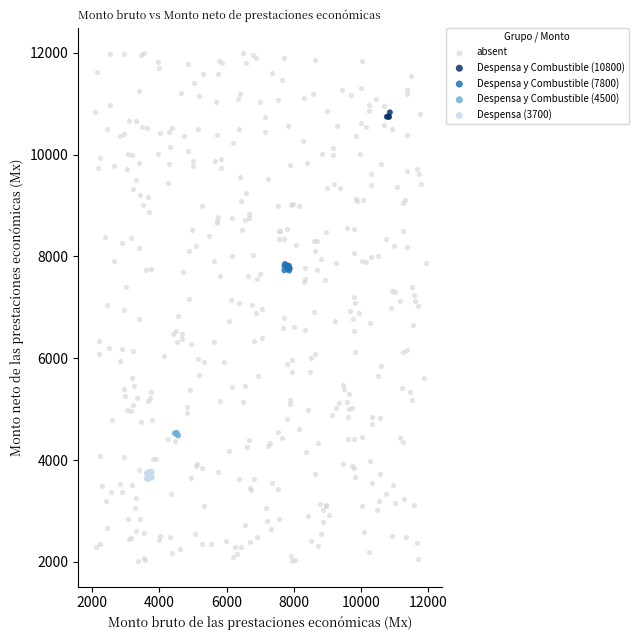

Which series contains the highest Y value?

absent